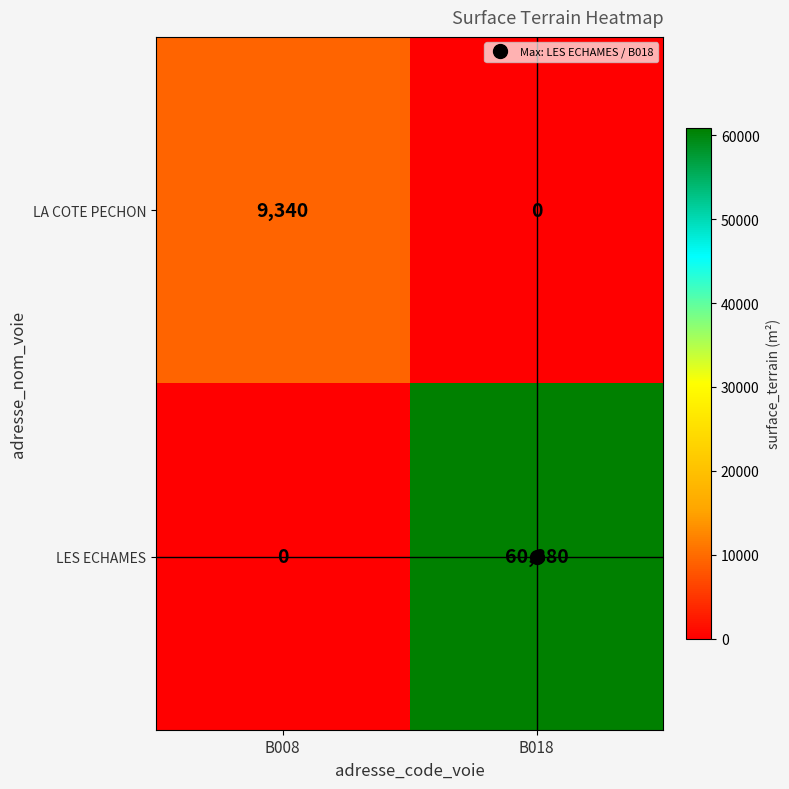

Which series changed the most between B008 and B018?

LES ECHAMES